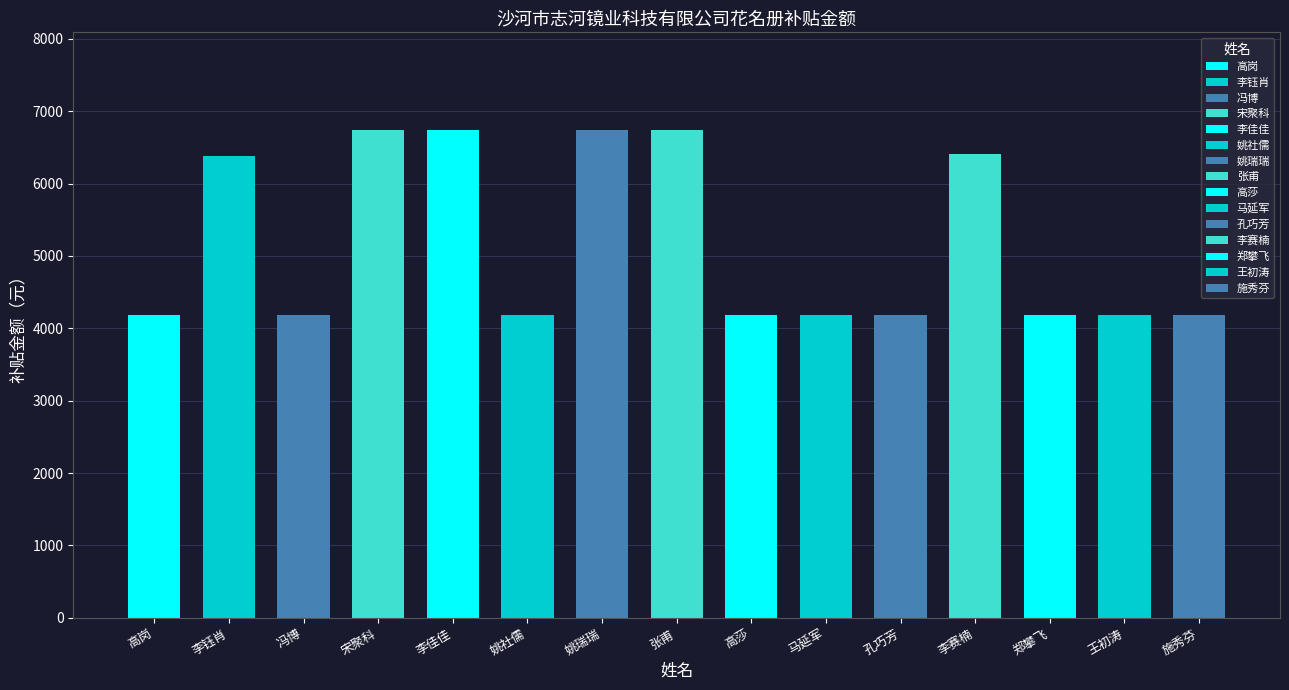

Reading left to right, list all the values displayed in this chart.

4180.1	6379.5	4180.1	6741.9	6741.9	4180.1	6741.9	6741.9	4180.1	4180.1	4180.1	6410.8	4180.1	4180.1	4180.1